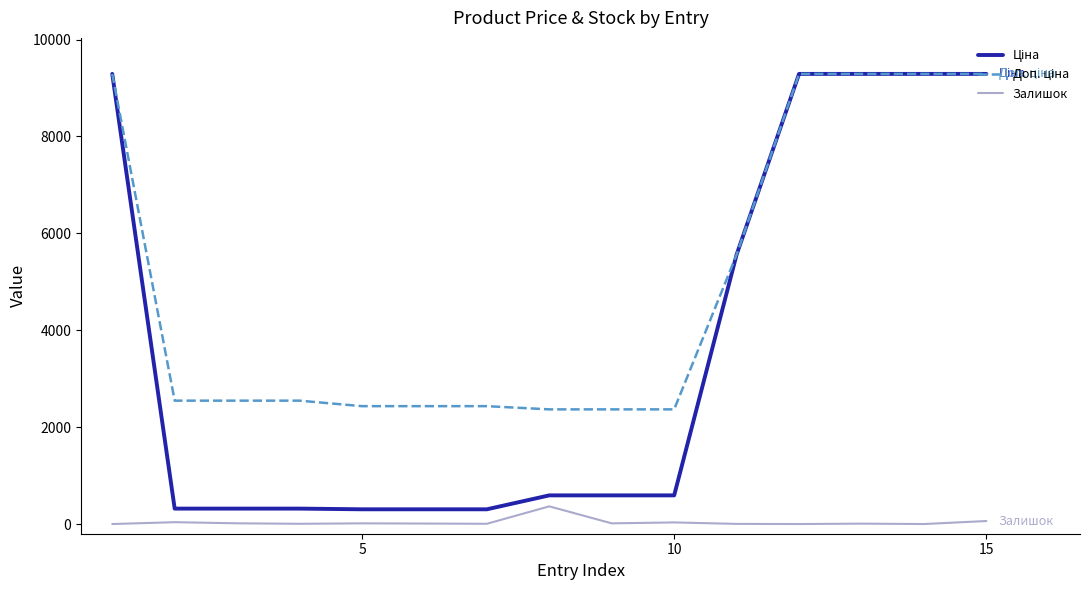

Reading left to right, list all the values displayed in this chart.

Ціна: 9290.5	318.3	318.3	318.3	304.1	304.1	304.1	591.6	591.6	591.6	5560.3	9290.5	9290.5	9290.5	9290.5
Доп. ціна: 9290.5	2546.4	2546.4	2546.4	2432.8	2432.8	2432.8	2366.5	2366.5	2366.5	5560.3	9290.5	9290.5	9290.5	9290.5
Залишок: 0.0	38.0	15.0	5.0	14.0	10.0	5.0	365.0	14.0	33.0	3.0	0.0	8.0	0.0	62.0